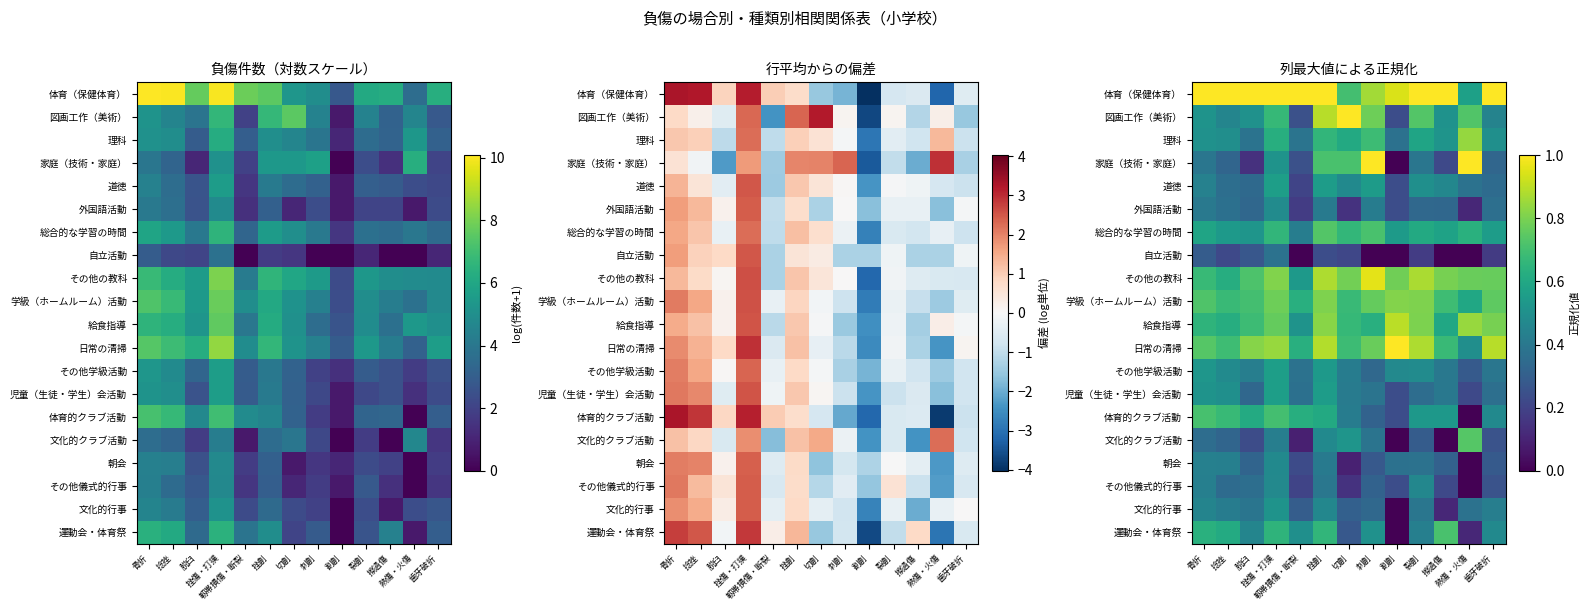

Which label corresponds to the largest value in the chart?

骨折